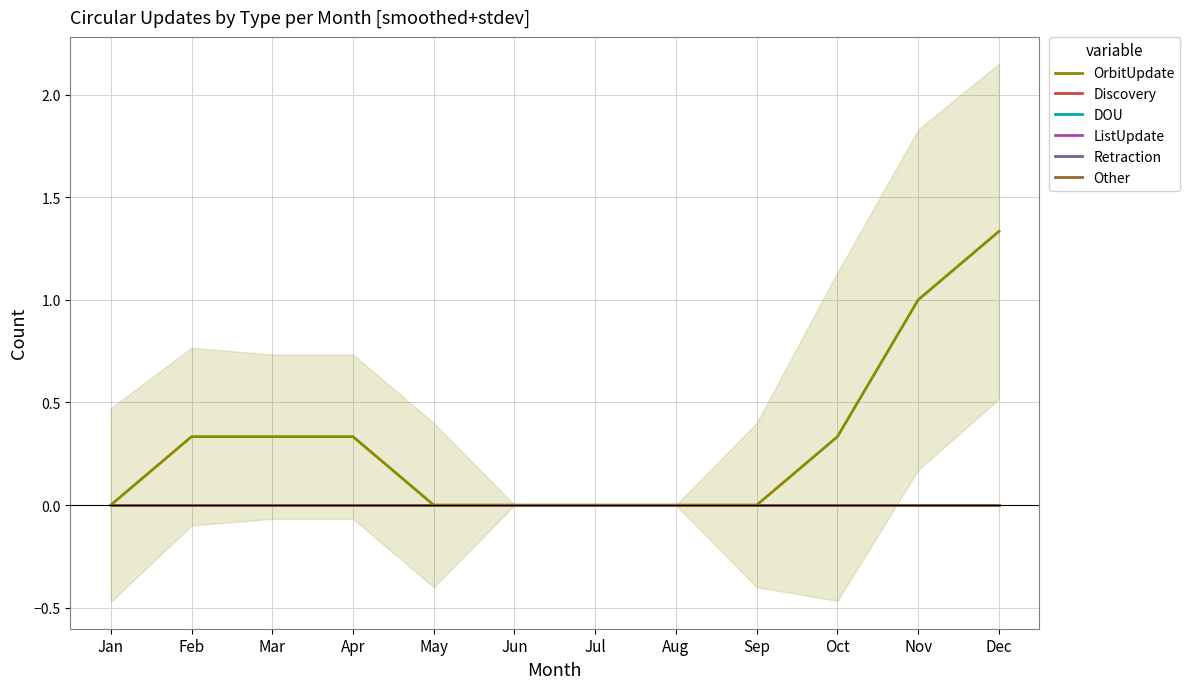

Does the chart display data point markers on the line(s)?

No